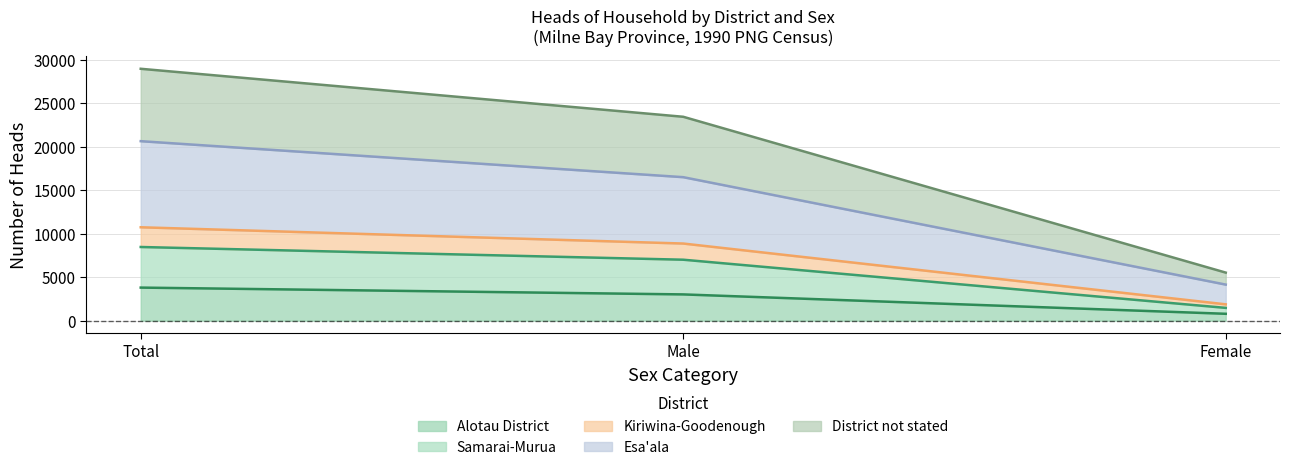

What is the total value across all series at Total?

28983